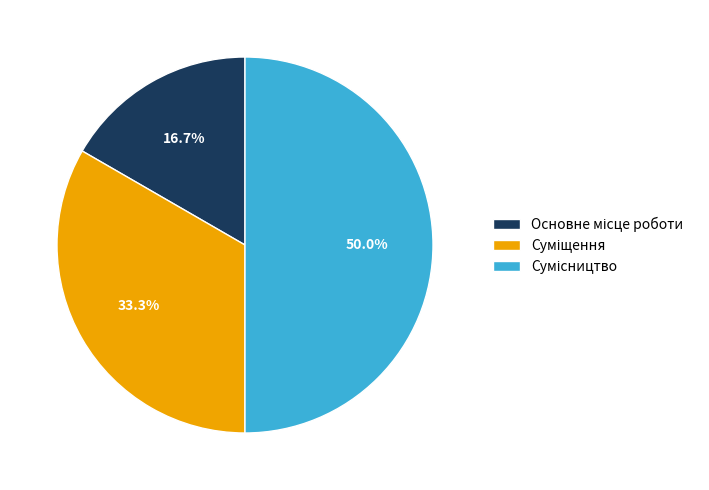

Rank the categories by value from highest to lowest.

Сумісництво, Суміщення, Основне місце роботи